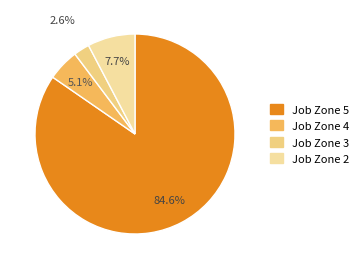

Is it true that Job Zone 5 is 85% of the pie?

True